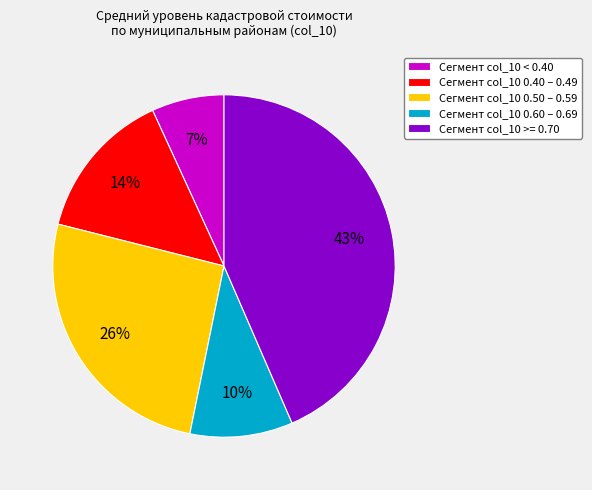

Does any single category account for the majority?

No